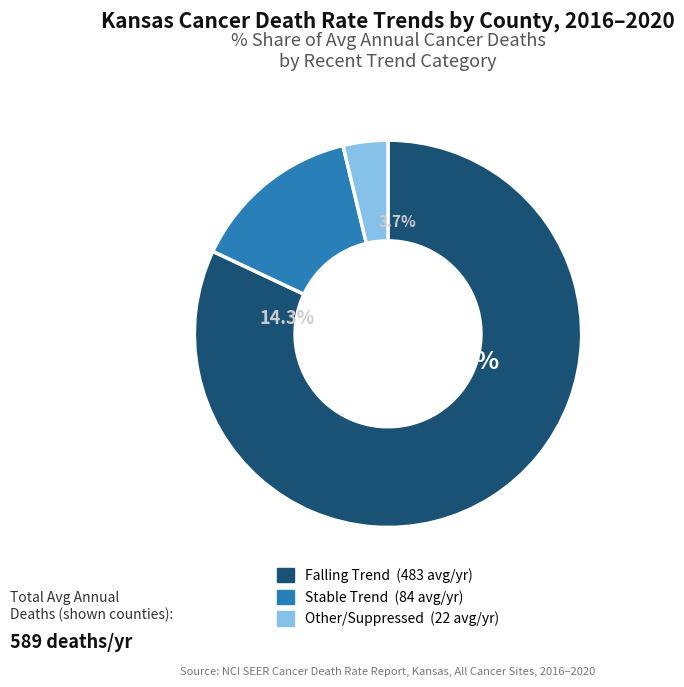

Is it true that Stable is 87% of the pie?

False